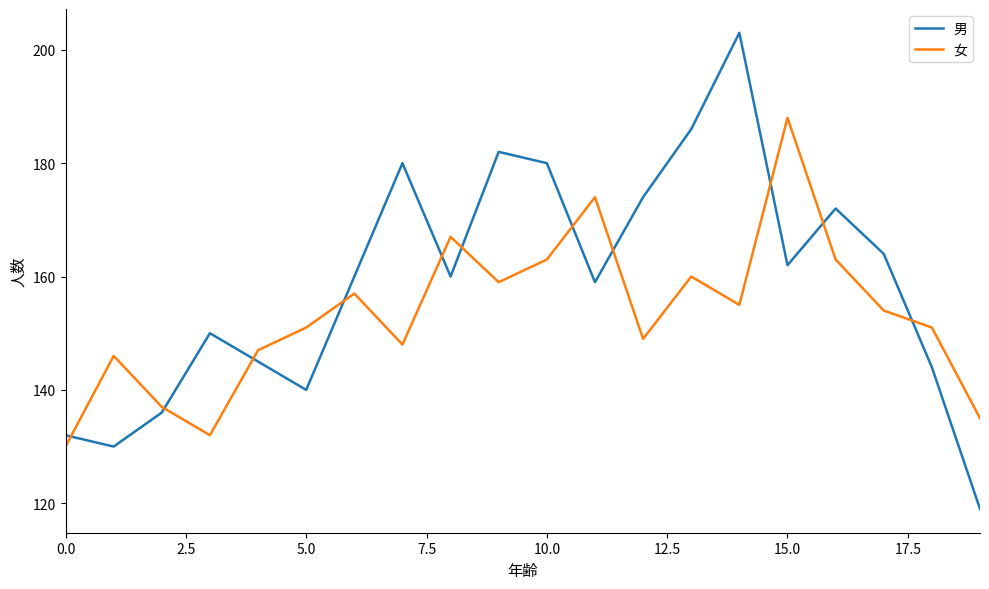

Rank the series by their average value, from highest to lowest.

男, 女